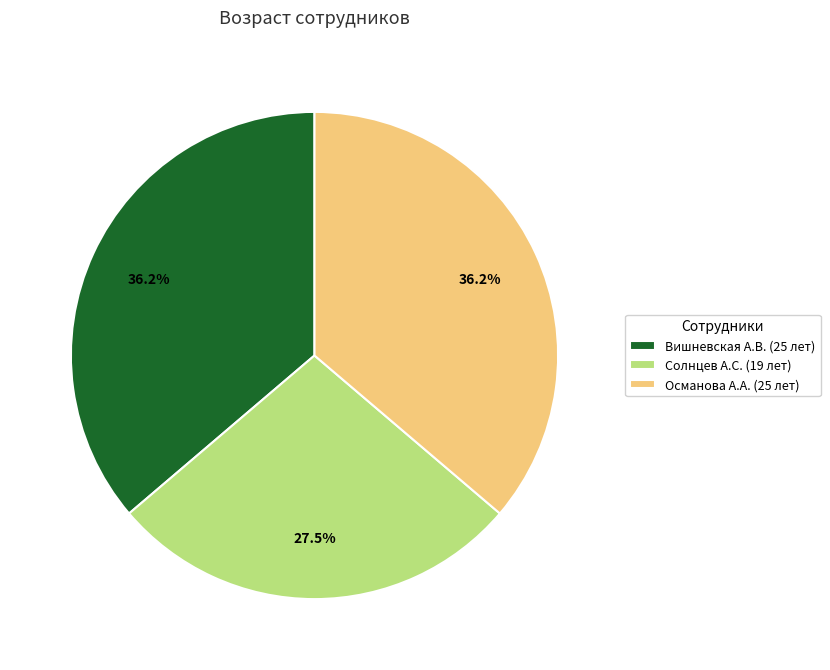

Which category has the smallest portion of the pie?

Солнцев А.С. (19 лет)